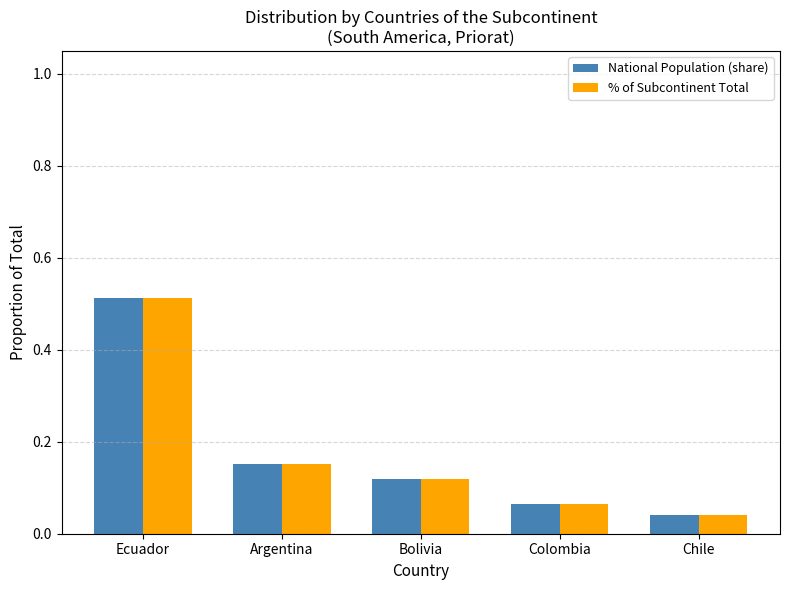

How many bars are there in total?

10